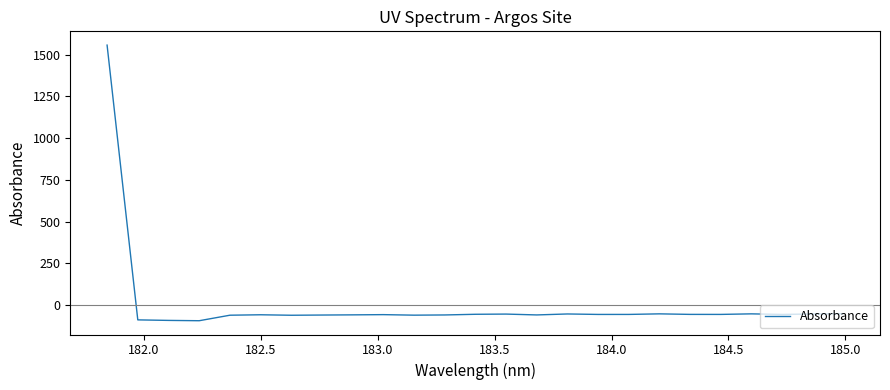

What is the maximum value shown in the chart?

1556.3